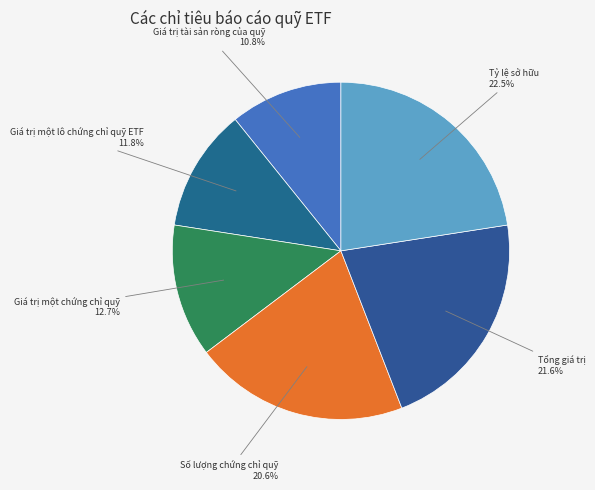

To the nearest percent, what is the average slice percentage?

17%